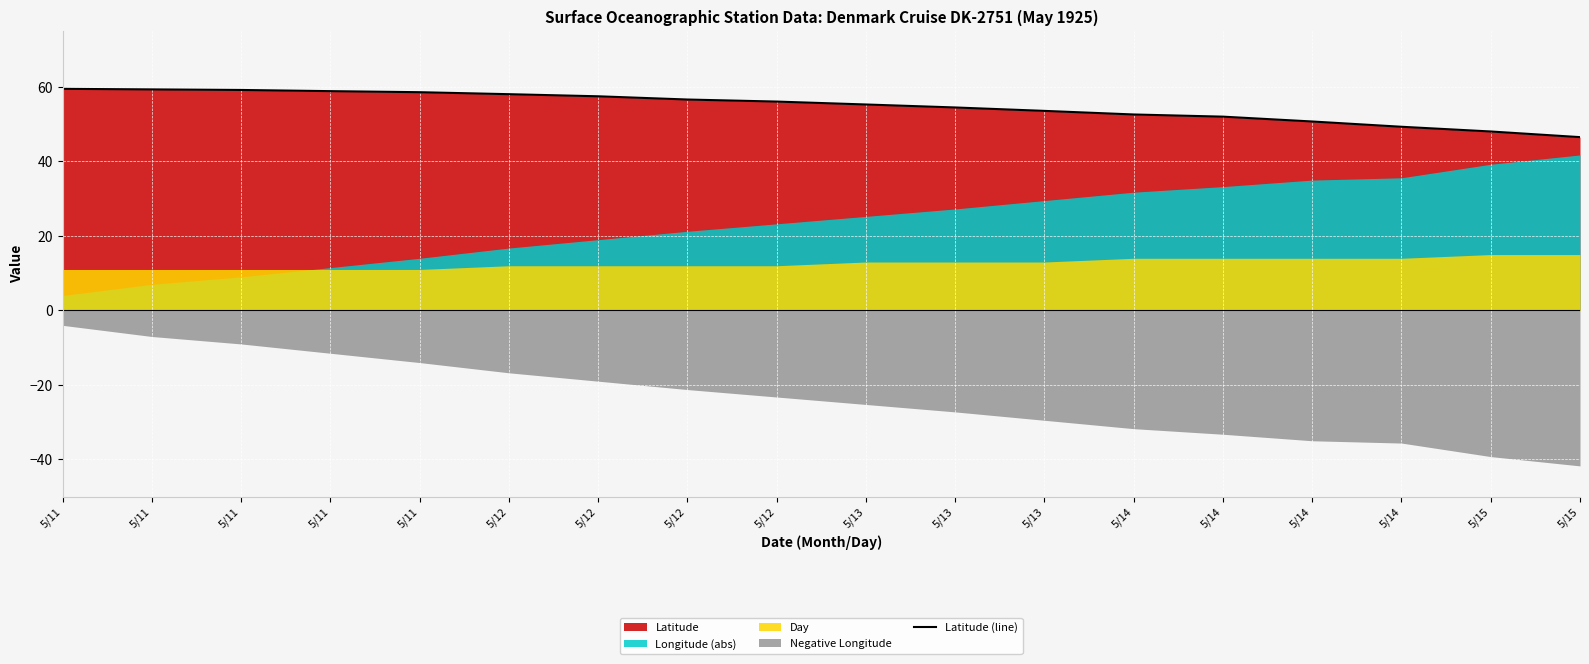

List the labels in order of value, largest first.

5/11, 5/11, 5/11, 5/11, 5/11, 5/12, 5/12, 5/12, 5/12, 5/13, 5/13, 5/13, 5/14, 5/14, 5/14, 5/14, 5/15, 5/15